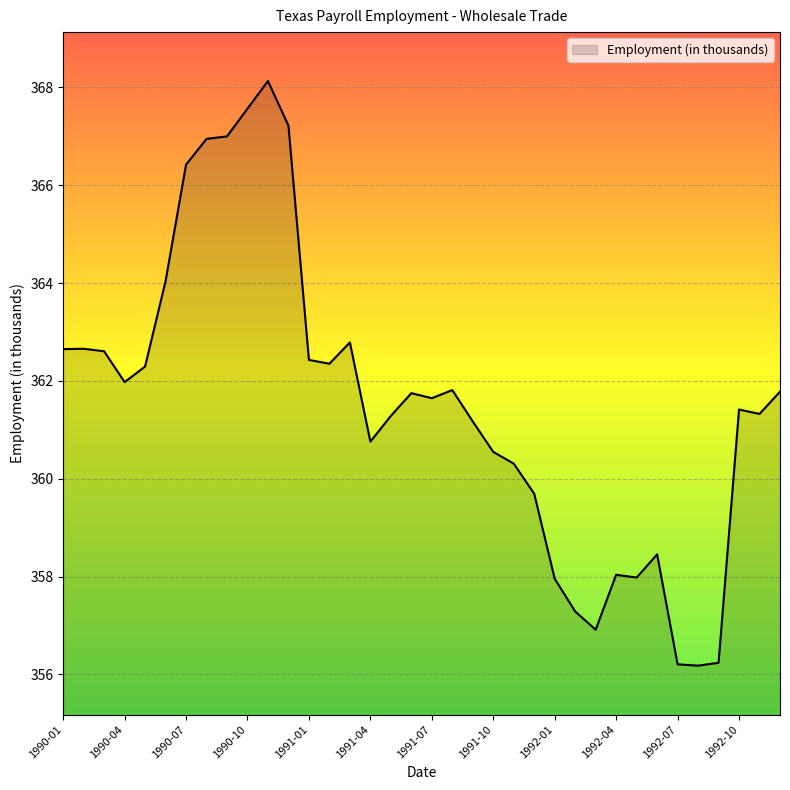

Count the number of data series in this chart.

1